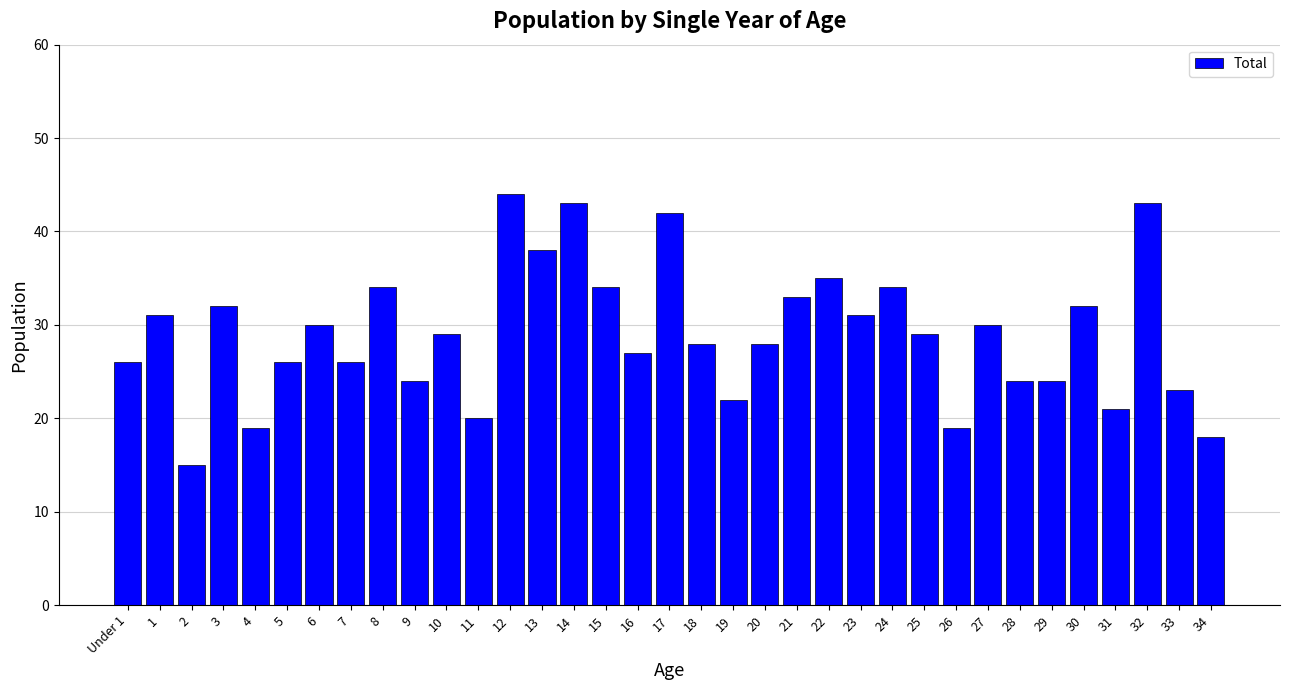

What is the maximum value shown in the chart?

44